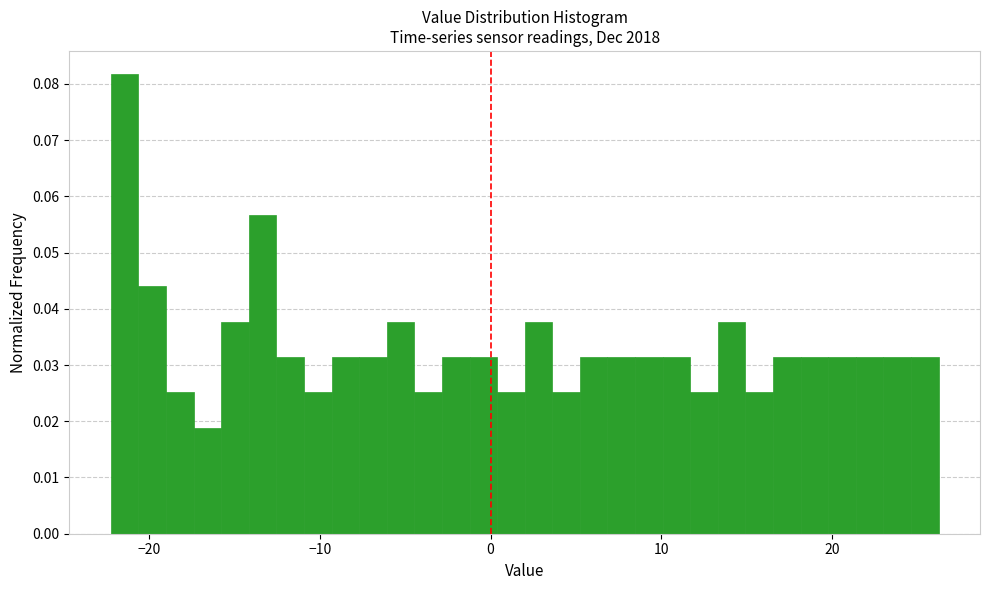

Around what value on the x-axis is the tallest bar? Give the approximate position of its centre, as read against the axis.

-21